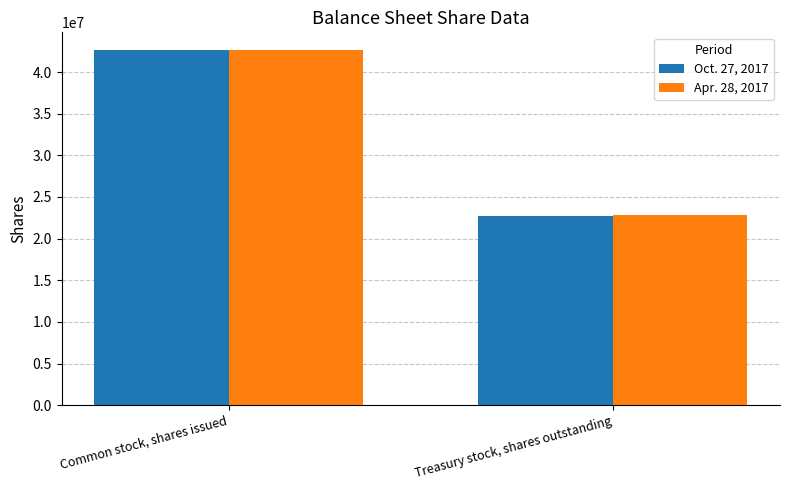

What is the approximate value of Apr. 28, 2017 at Common stock, shares issued?

42638000